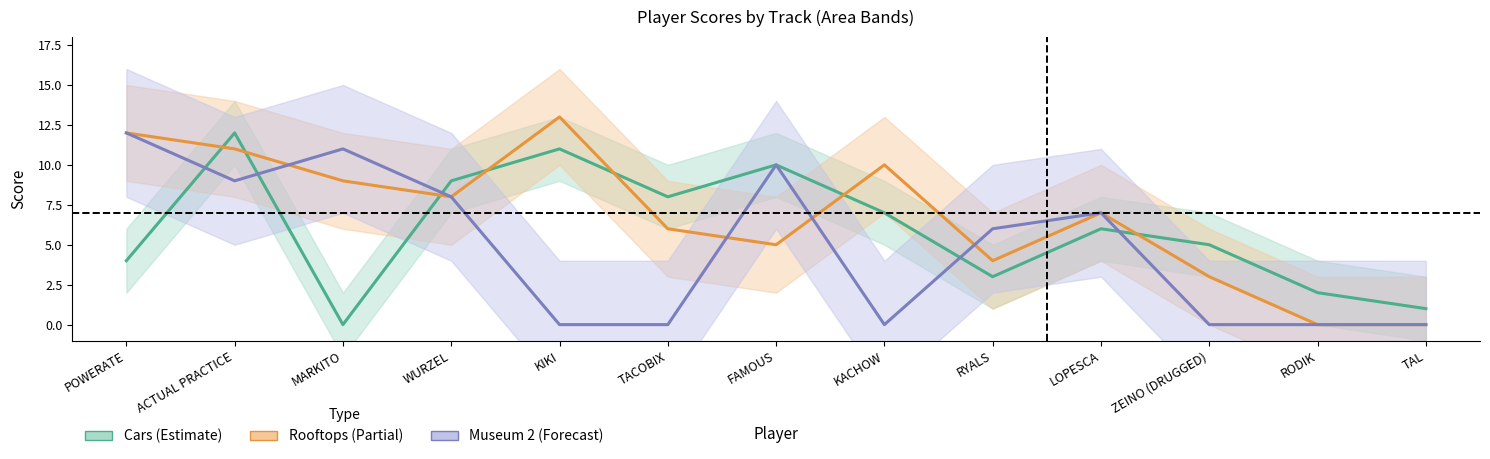

Does the chart display data point markers on the line(s)?

No